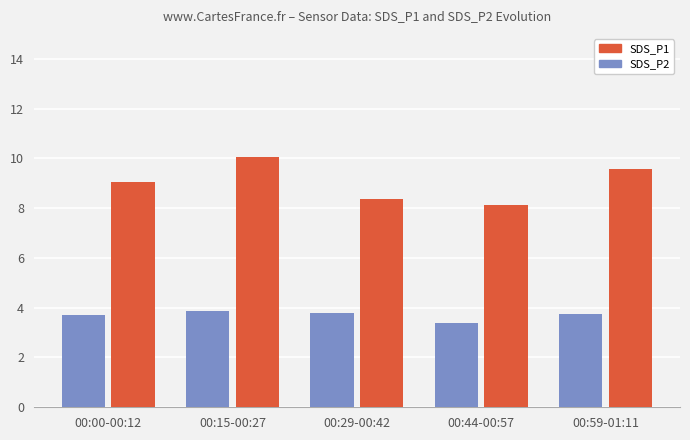

What is the sum of the SDS_P2 values at 00:44-00:57 and 00:59-01:11?

7.1